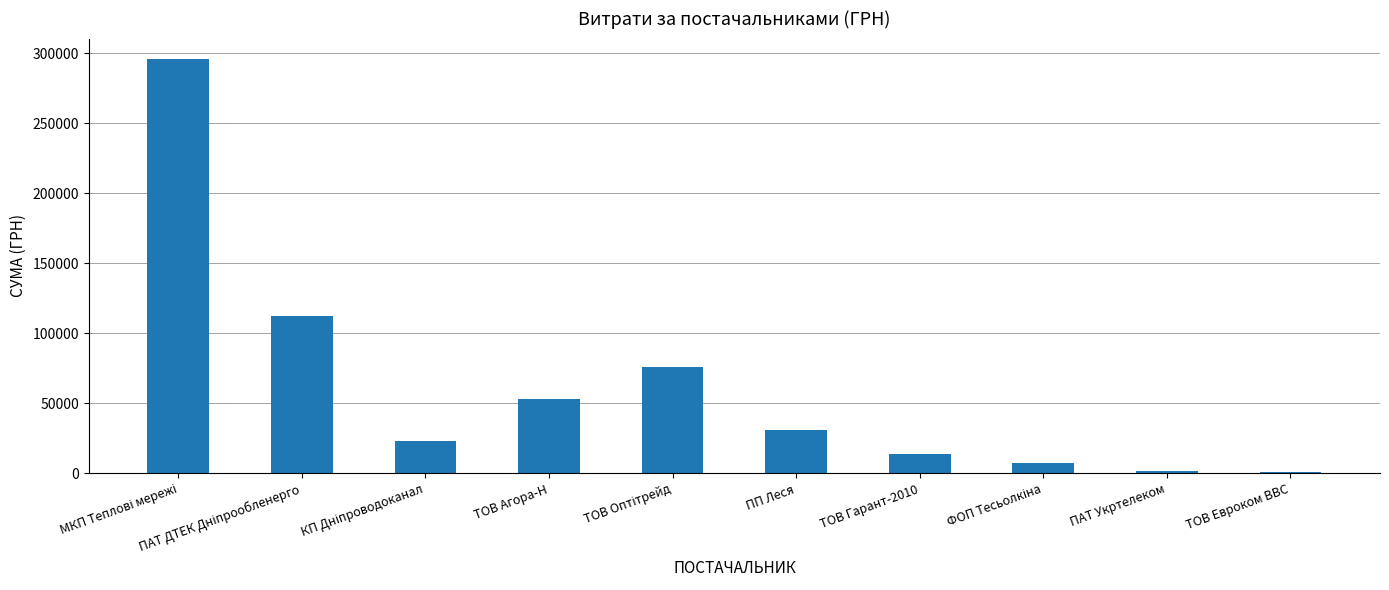

What is the maximum value shown in the chart?

295638.6